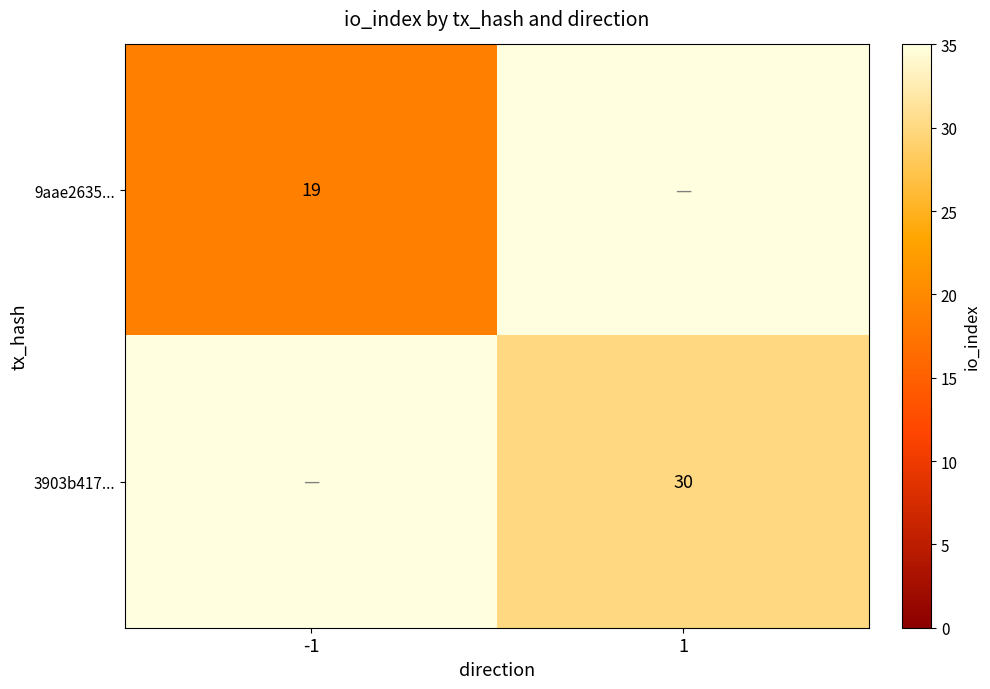

The value of 9aae2635... at -1 is 9. True or false?

False